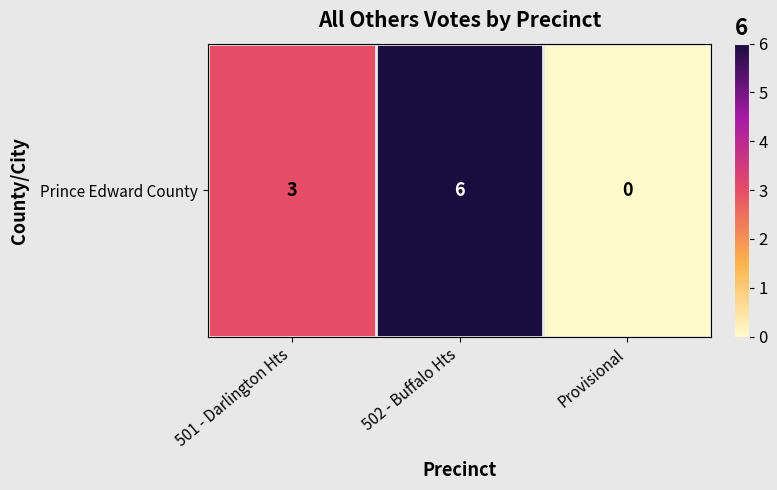

At which category does the chart reach its minimum across all series?

Provisional